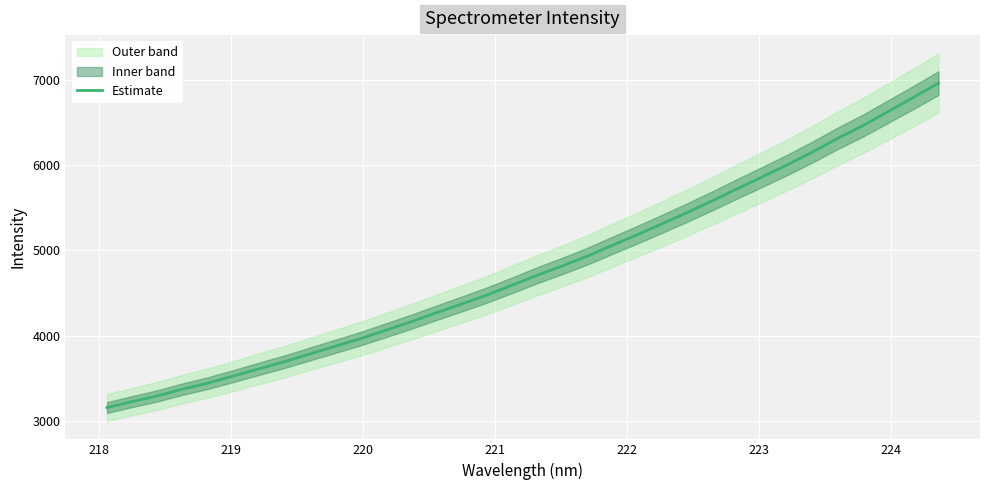

What is the minimum value for Estimate?

3156.3